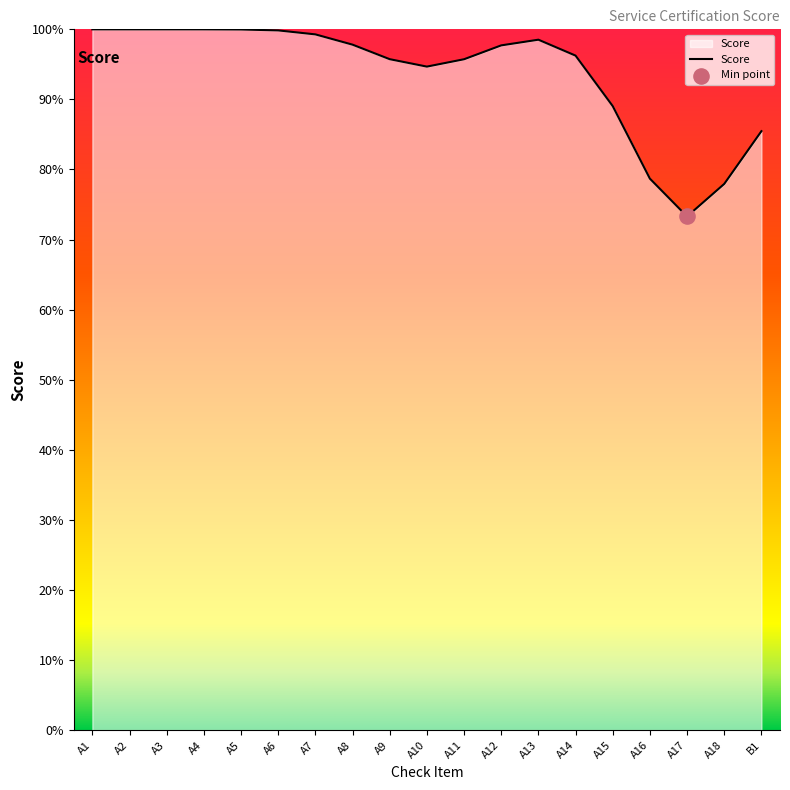

What is the ratio of the value at A14 to the value at A2?

1.0